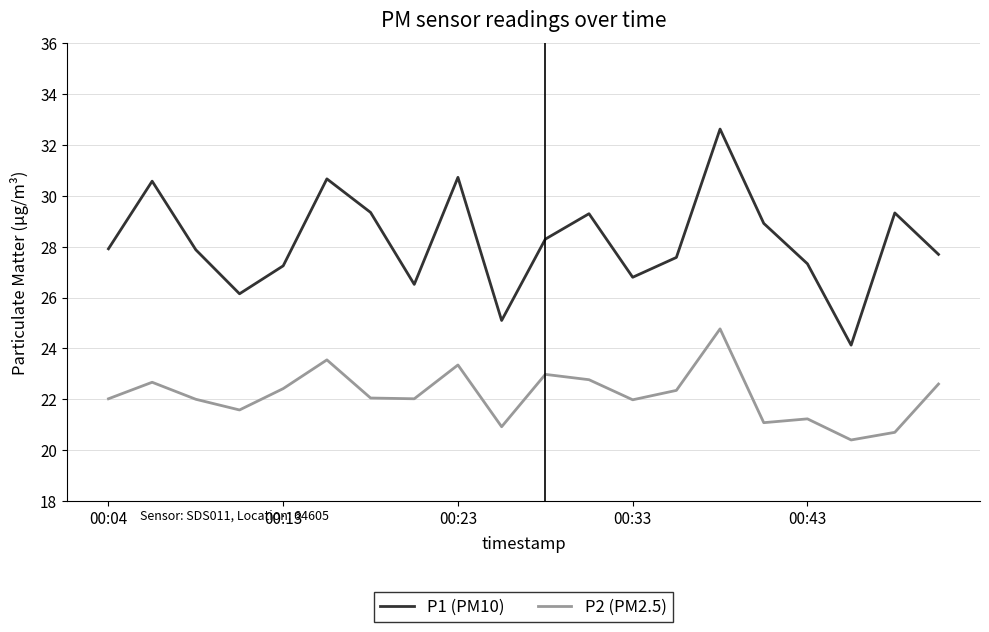

What is the difference between the maximum and minimum values in the P2 (PM2.5) series?

4.4